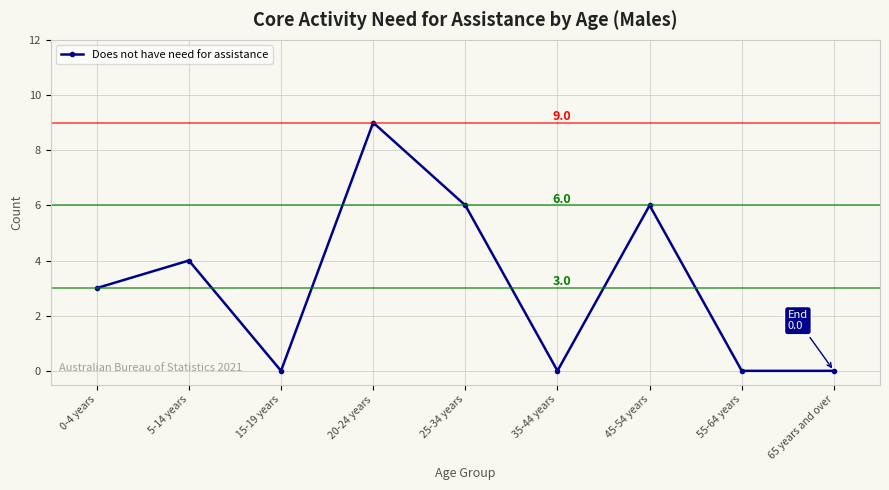

What is the average value?

3